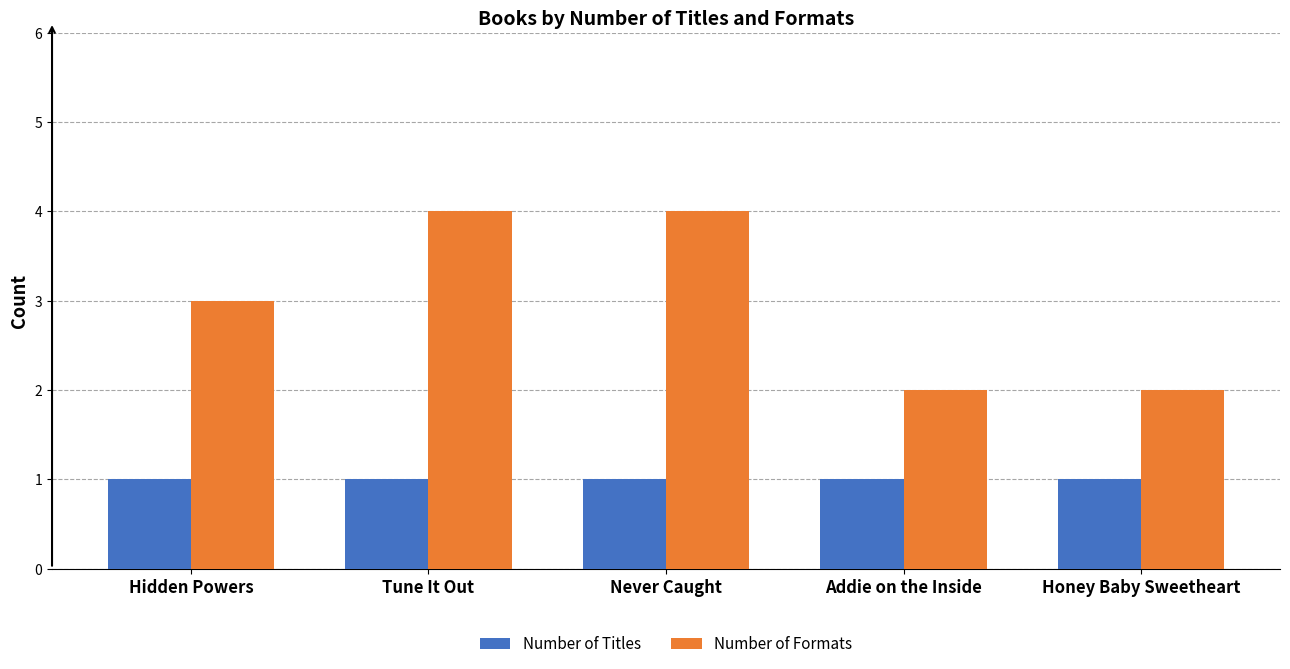

What is the minimum value for Number of Titles?

1